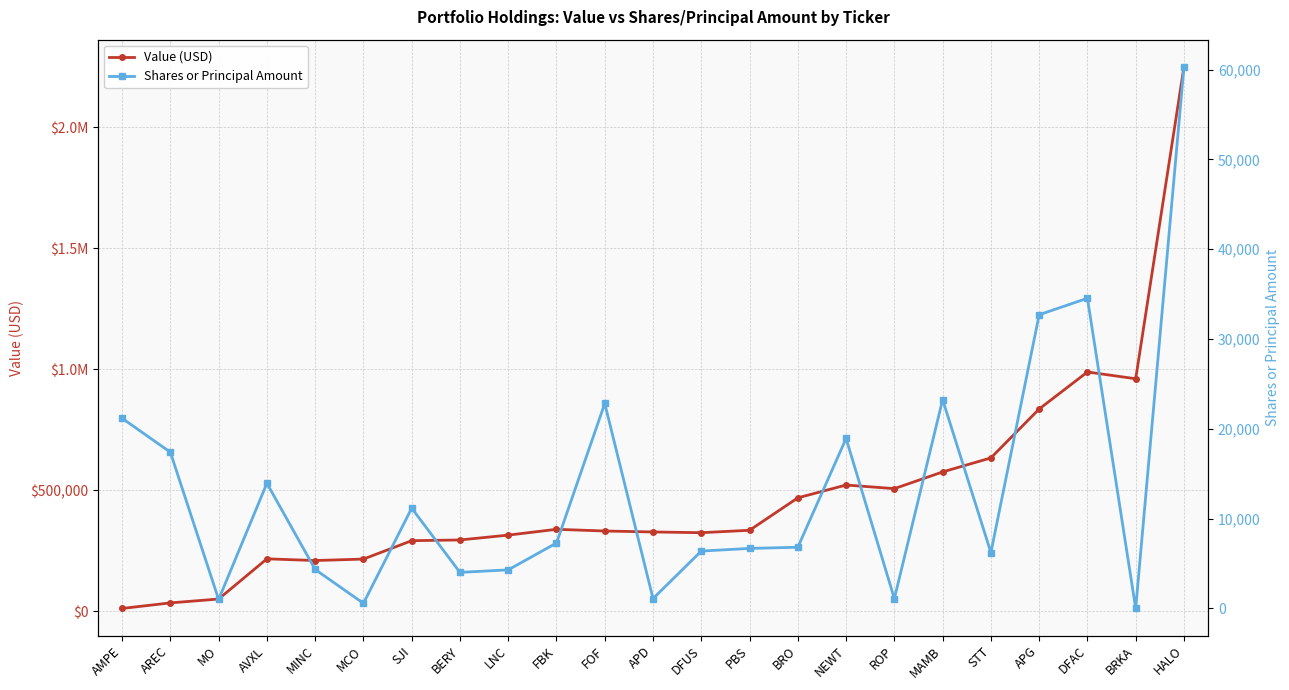

At which category does Value (USD) reach its first local valley?

MINC